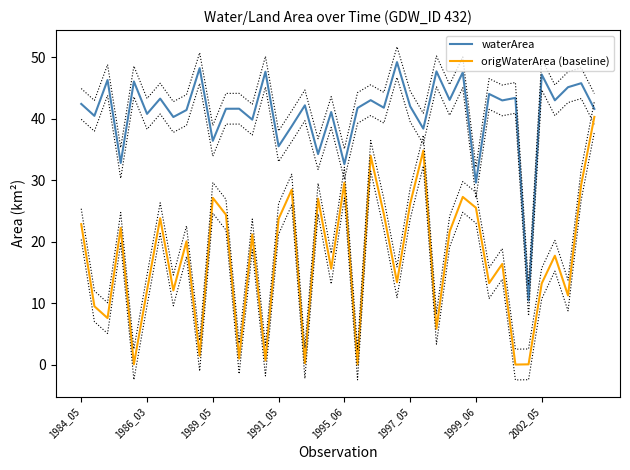

Is this an area chart (filled region under the line)?

No